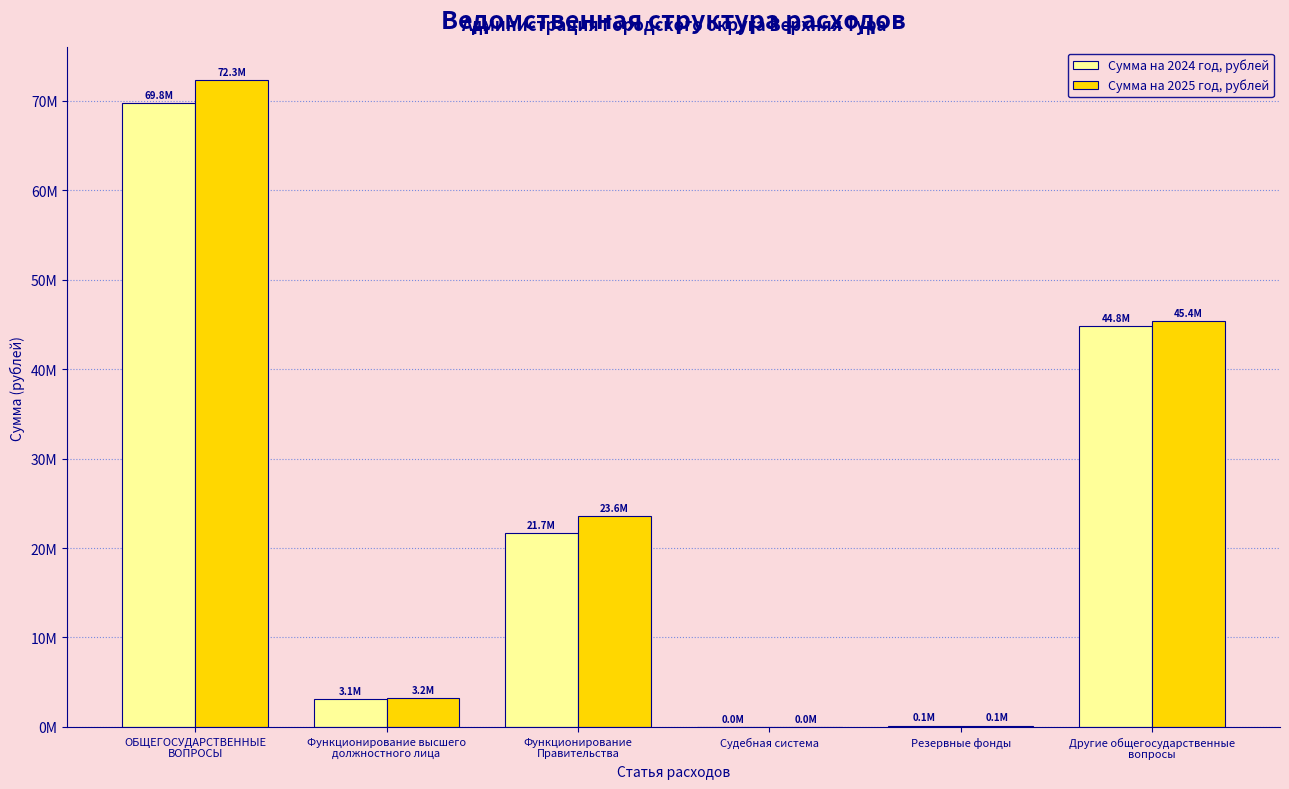

Are the bars grouped side by side (vs. stacked)?

Yes